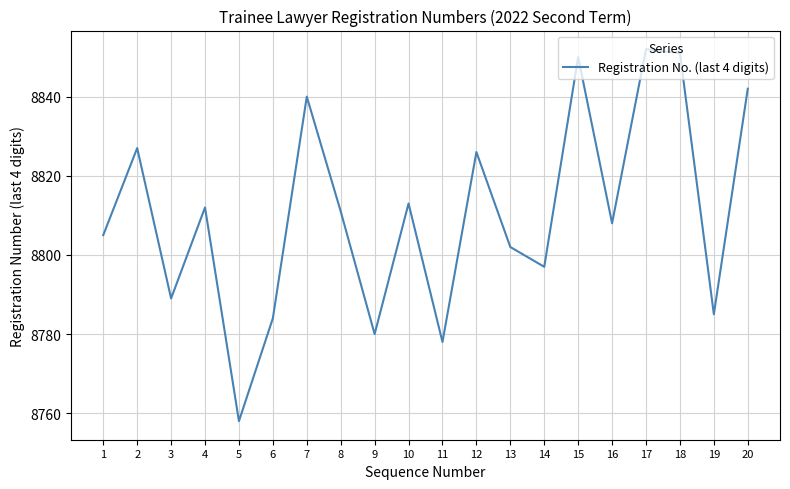

What is the smallest value displayed?

8758